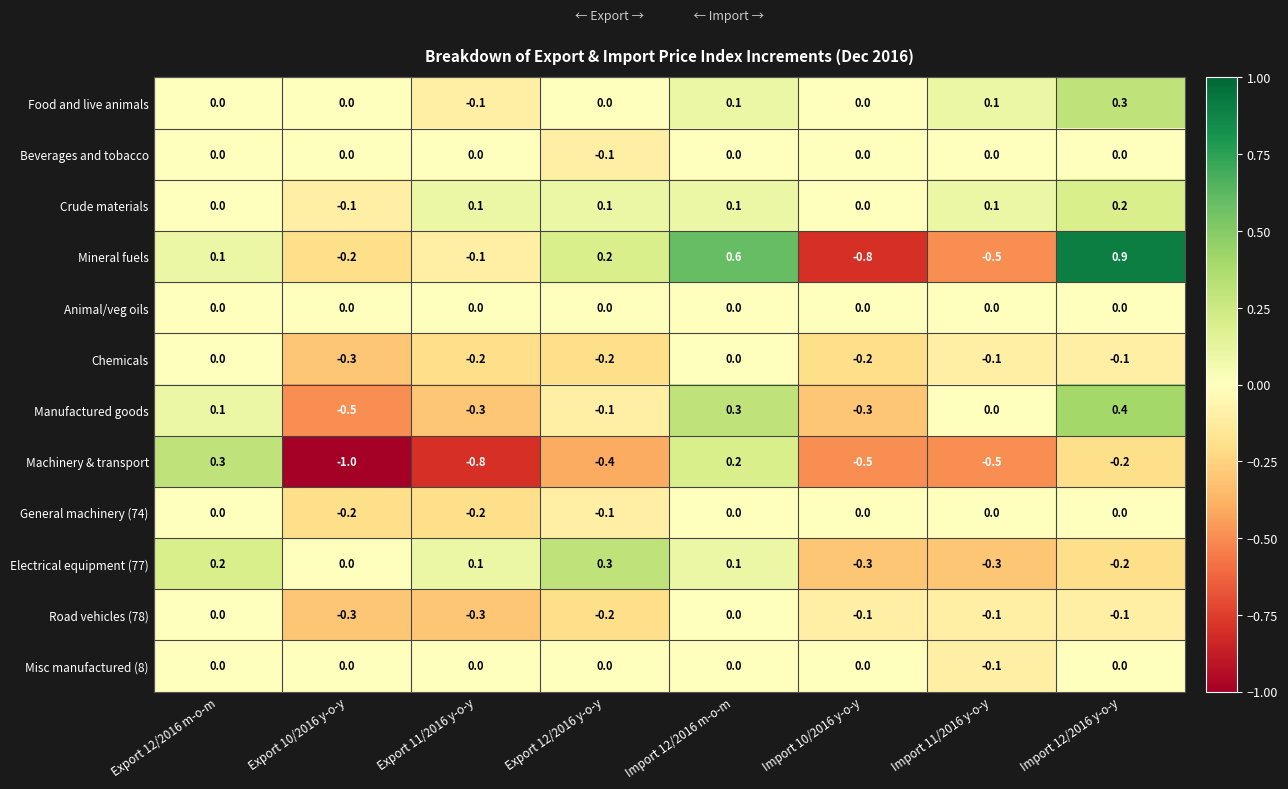

What is the sum of the Mineral fuels values at Import 10/2016 y-o-y and Export 12/2016 m-o-m?

-0.7